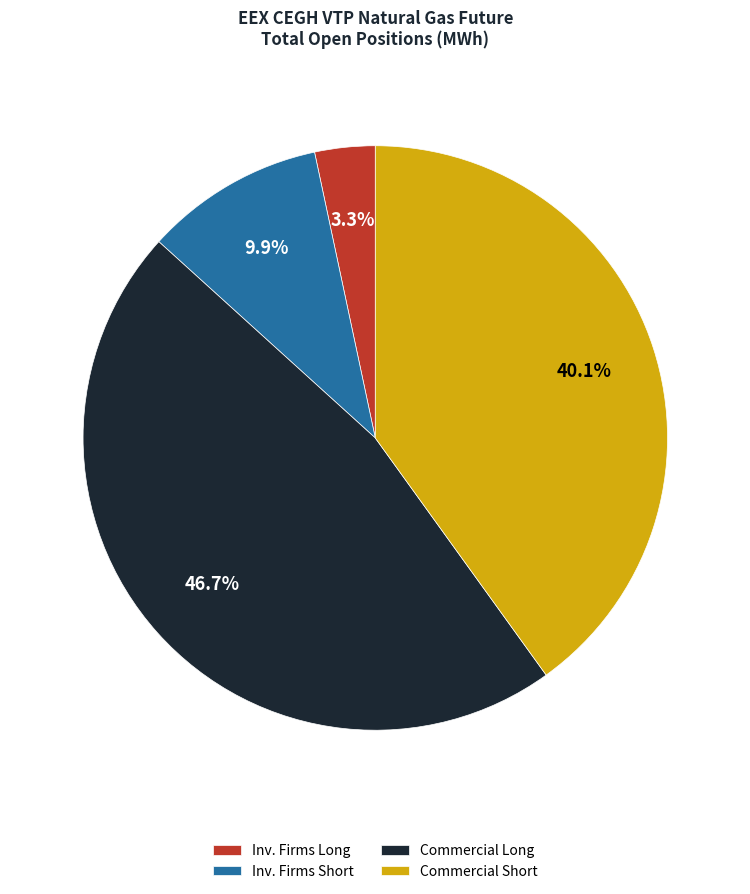

Which category has the biggest portion of the pie?

Commercial Long